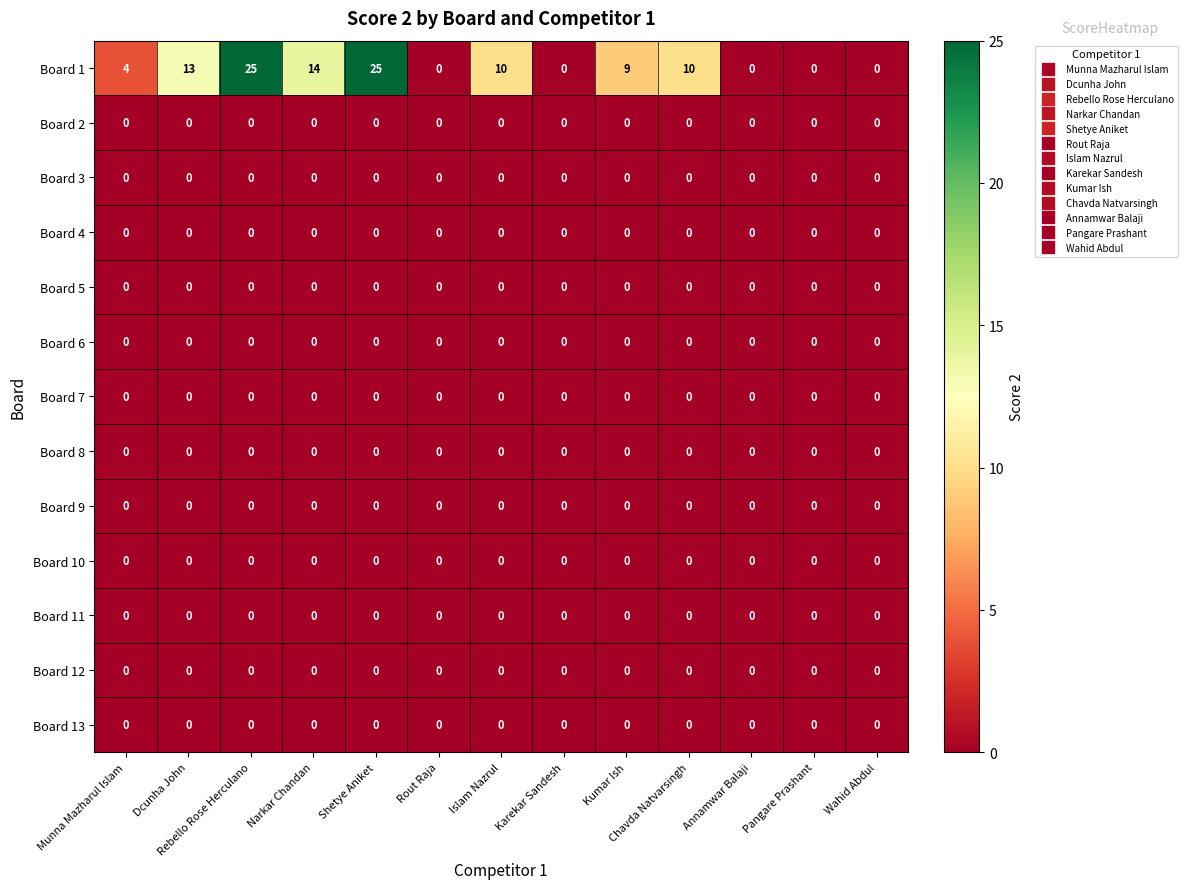

At how many categories does at least one series exceed 20?

2